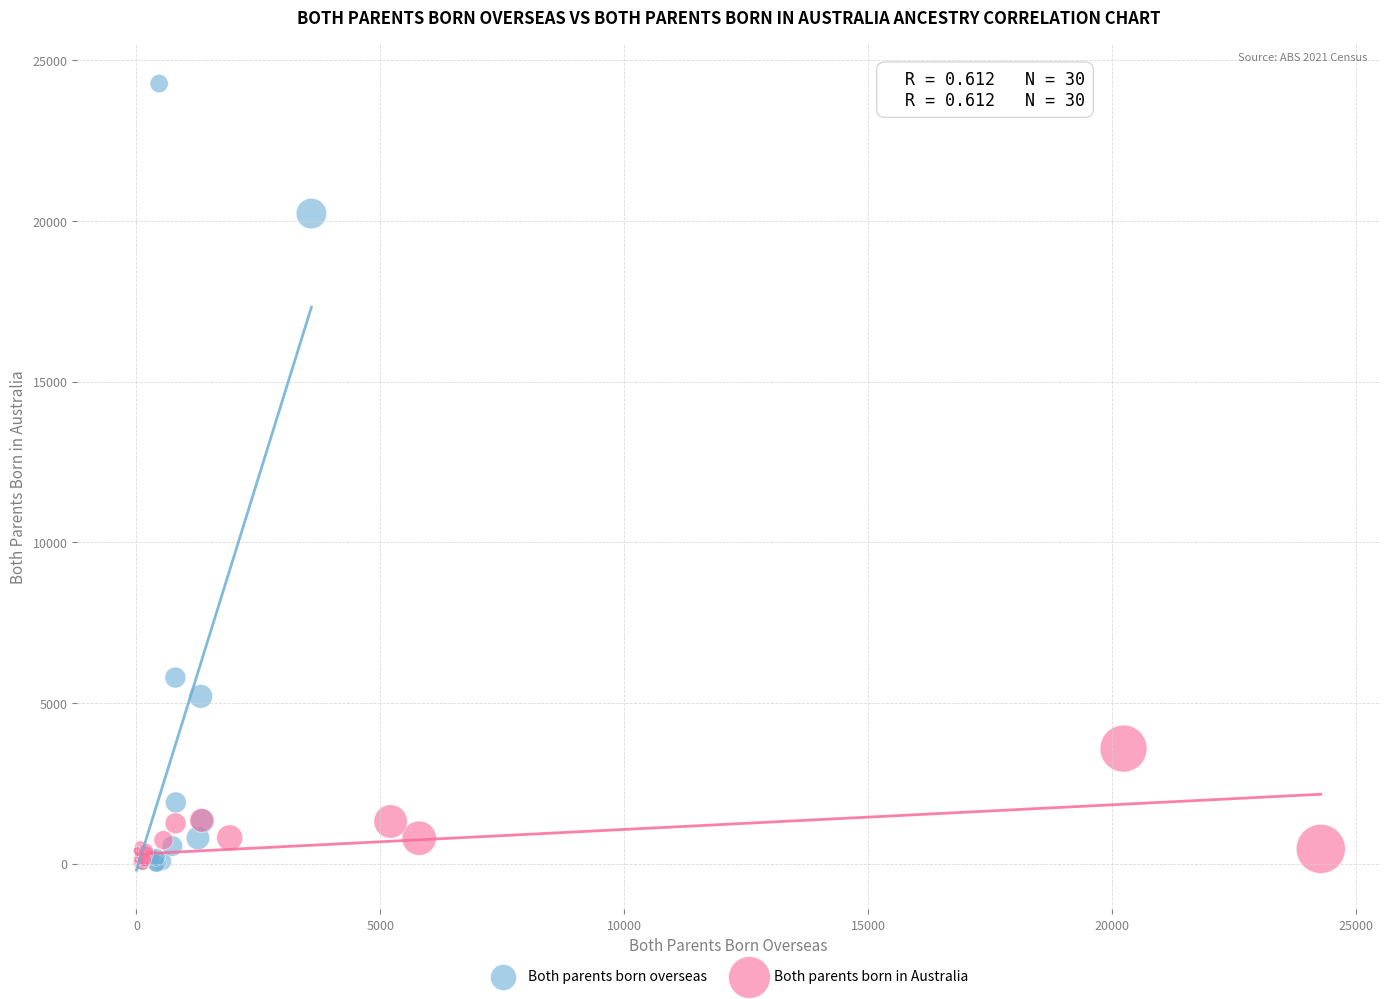

Which series has the widest spread of Y values?

Both parents born overseas